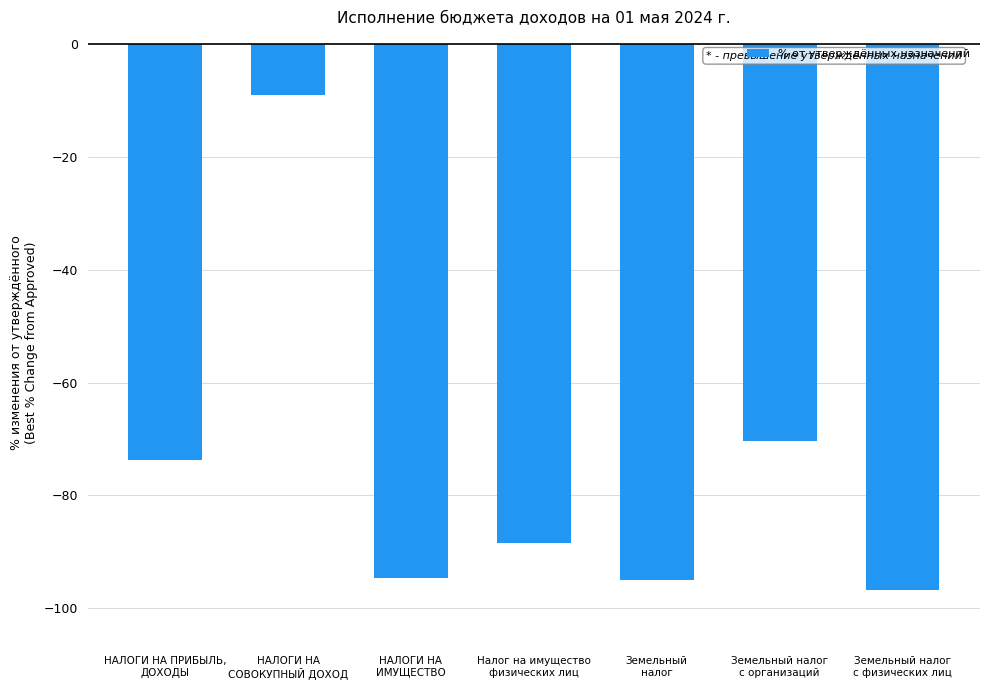

What is the difference between the maximum and minimum values?

87.6